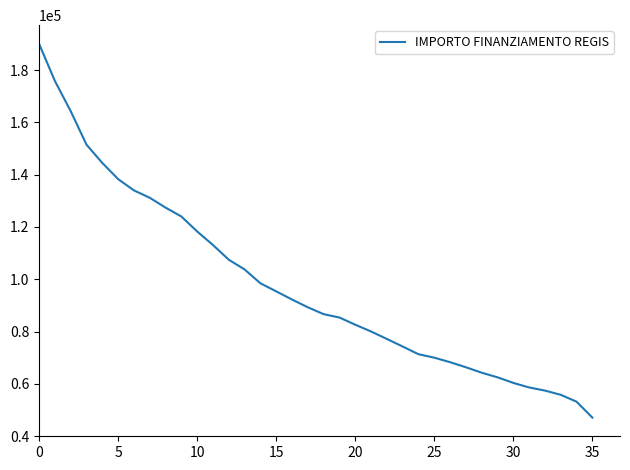

What is the sum of all values?

3520070.0